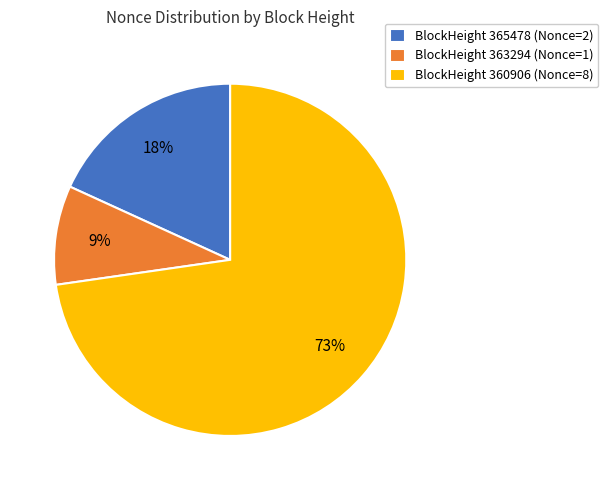

How many segments does this pie chart have?

3